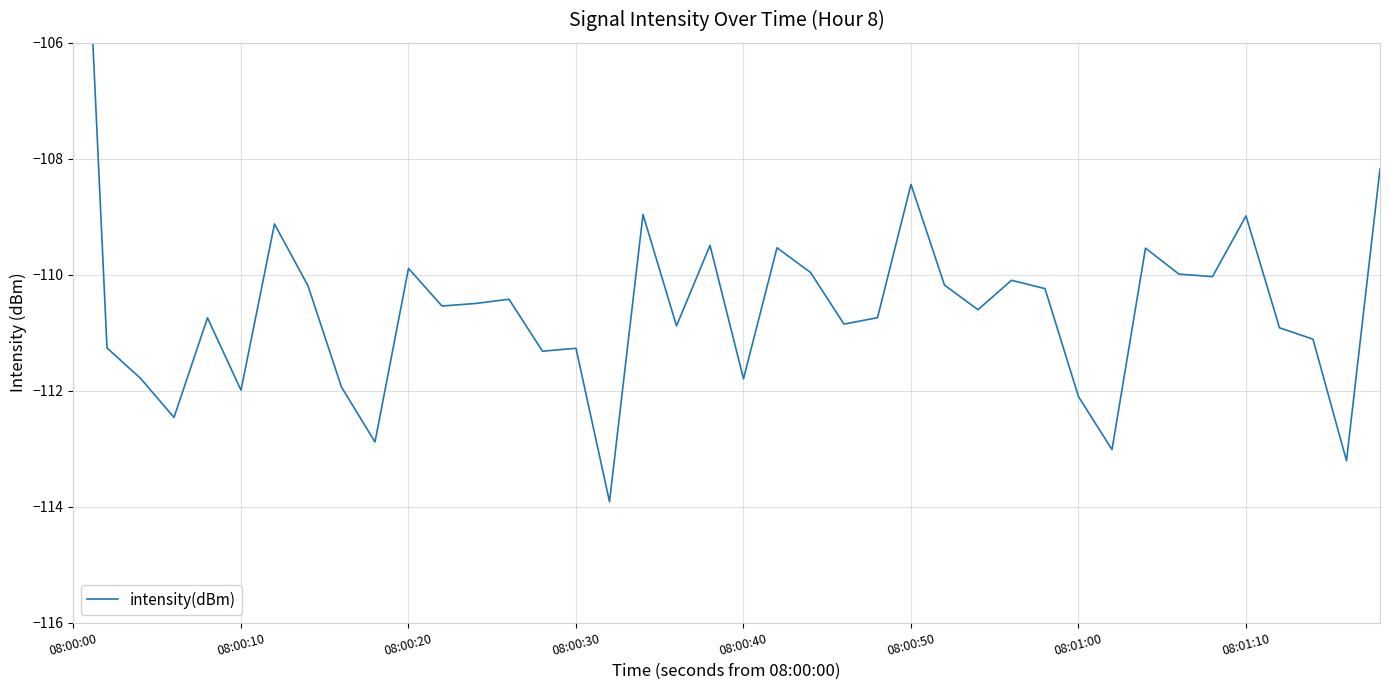

What is the approximate value at 08:00:50?

-108.4